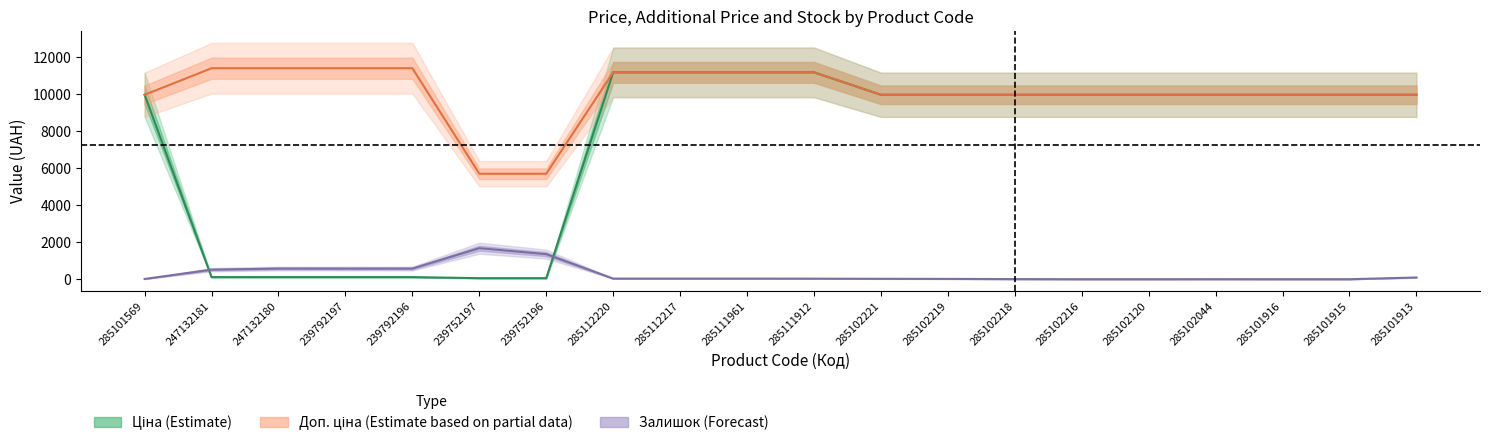

Rank the series by their maximum value, from highest to lowest.

Доп. ціна, Ціна, Залишок